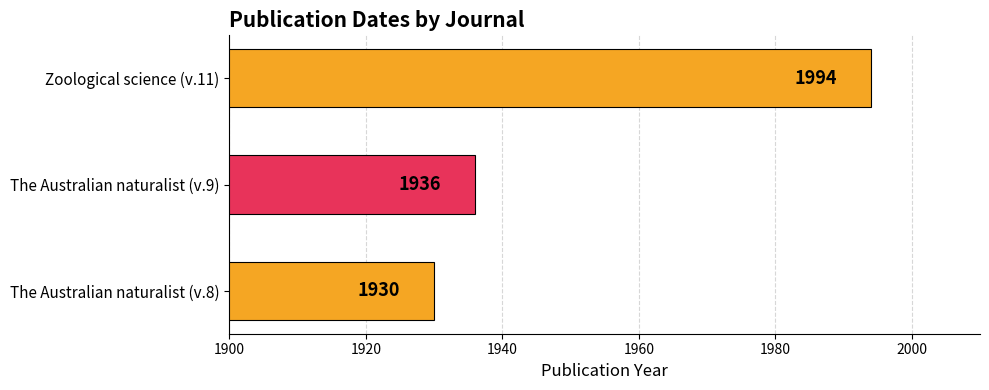

How many series are shown in this chart?

1